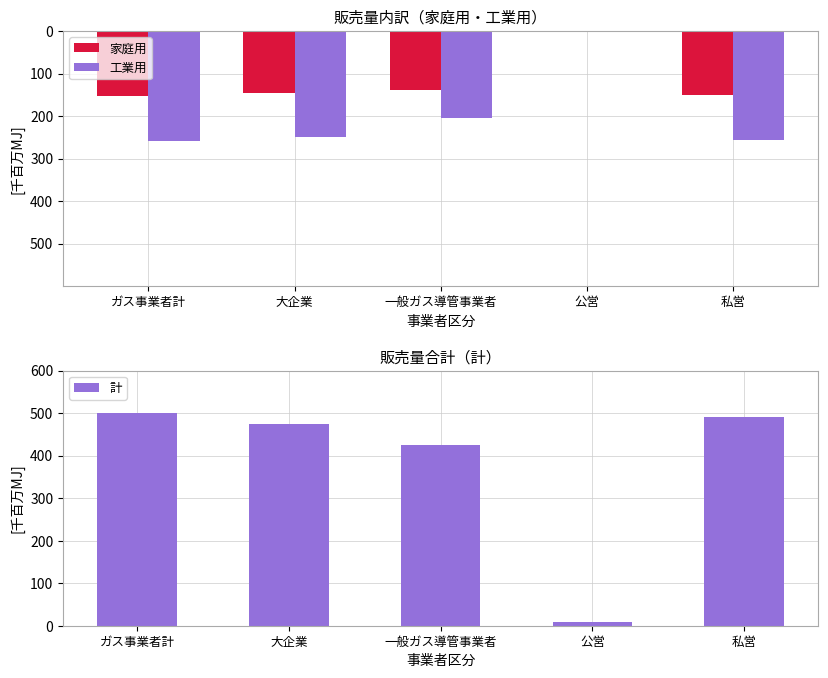

List the series in order of their peak value, lowest first.

家庭用, 工業用, 計